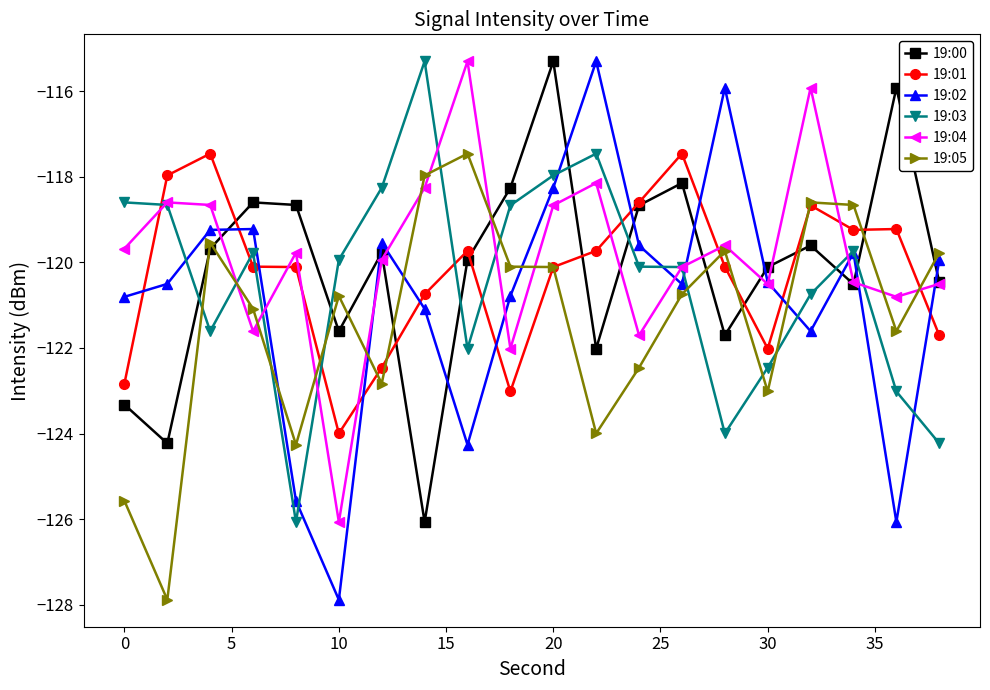

How many data points does each series have?

20